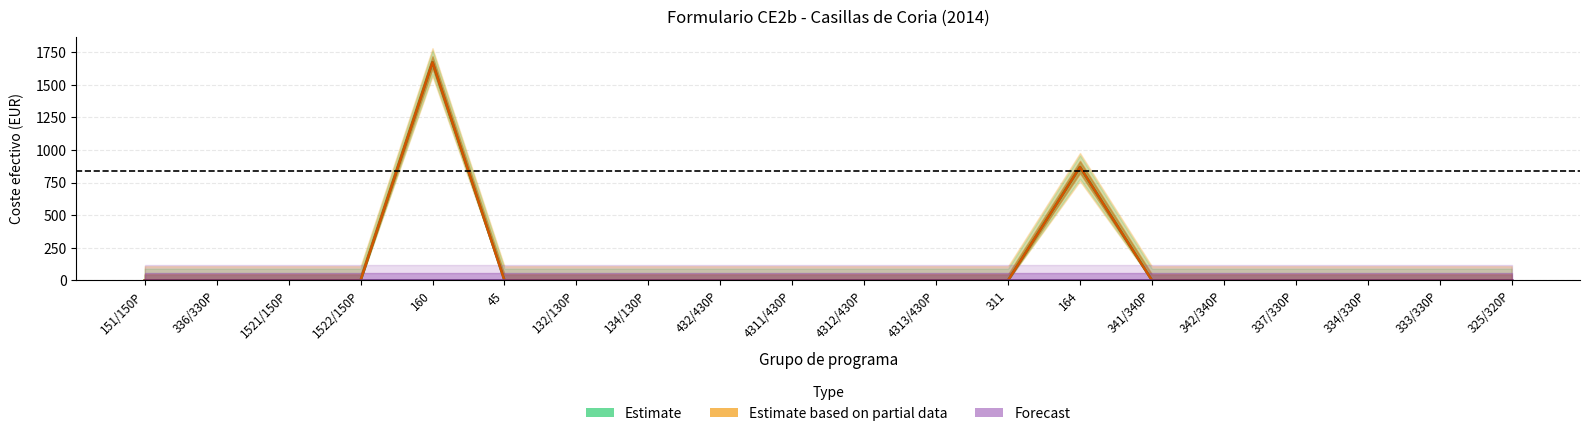

Reading left to right, what are all the values shown in this chart?

directa_publica_indirectos: 151/150P=0.0	336/330P=0.0	1521/150P=0.0	1522/150P=0.0	160=1673.7	45=0.0	132/130P=0.0	134/130P=0.0	432/430P=0.0	4311/430P=0.0	4312/430P=0.0	4313/430P=0.0	311=0.0	164=869.5	341/340P=0.0	342/340P=0.0	337/330P=0.0	334/330P=0.0	333/330P=0.0	325/320P=0.0
coste_efectivo: 151/150P=0.0	336/330P=0.0	1521/150P=0.0	1522/150P=0.0	160=1673.7	45=0.0	132/130P=0.0	134/130P=0.0	432/430P=0.0	4311/430P=0.0	4312/430P=0.0	4313/430P=0.0	311=0.0	164=869.5	341/340P=0.0	342/340P=0.0	337/330P=0.0	334/330P=0.0	333/330P=0.0	325/320P=0.0
directa_publica_directos_gastos_personal: 151/150P=0.0	336/330P=0.0	1521/150P=0.0	1522/150P=0.0	160=0.0	45=0.0	132/130P=0.0	134/130P=0.0	432/430P=0.0	4311/430P=0.0	4312/430P=0.0	4313/430P=0.0	311=0.0	164=0.0	341/340P=0.0	342/340P=0.0	337/330P=0.0	334/330P=0.0	333/330P=0.0	325/320P=0.0
directa_publica_directos_arrendamiento: 151/150P=0.0	336/330P=0.0	1521/150P=0.0	1522/150P=0.0	160=0.0	45=0.0	132/130P=0.0	134/130P=0.0	432/430P=0.0	4311/430P=0.0	4312/430P=0.0	4313/430P=0.0	311=0.0	164=0.0	341/340P=0.0	342/340P=0.0	337/330P=0.0	334/330P=0.0	333/330P=0.0	325/320P=0.0
directa_publica_directos_transferencias: 151/150P=0.0	336/330P=0.0	1521/150P=0.0	1522/150P=0.0	160=0.0	45=0.0	132/130P=0.0	134/130P=0.0	432/430P=0.0	4311/430P=0.0	4312/430P=0.0	4313/430P=0.0	311=0.0	164=0.0	341/340P=0.0	342/340P=0.0	337/330P=0.0	334/330P=0.0	333/330P=0.0	325/320P=0.0
directa_publica_directos_otros: 151/150P=0.0	336/330P=0.0	1521/150P=0.0	1522/150P=0.0	160=0.0	45=0.0	132/130P=0.0	134/130P=0.0	432/430P=0.0	4311/430P=0.0	4312/430P=0.0	4313/430P=0.0	311=0.0	164=0.0	341/340P=0.0	342/340P=0.0	337/330P=0.0	334/330P=0.0	333/330P=0.0	325/320P=0.0